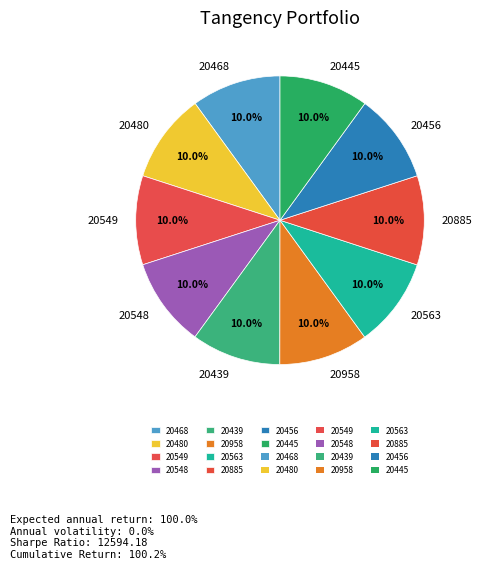

To the nearest percent, what is the combined percentage of 20885 and 20468?

20%